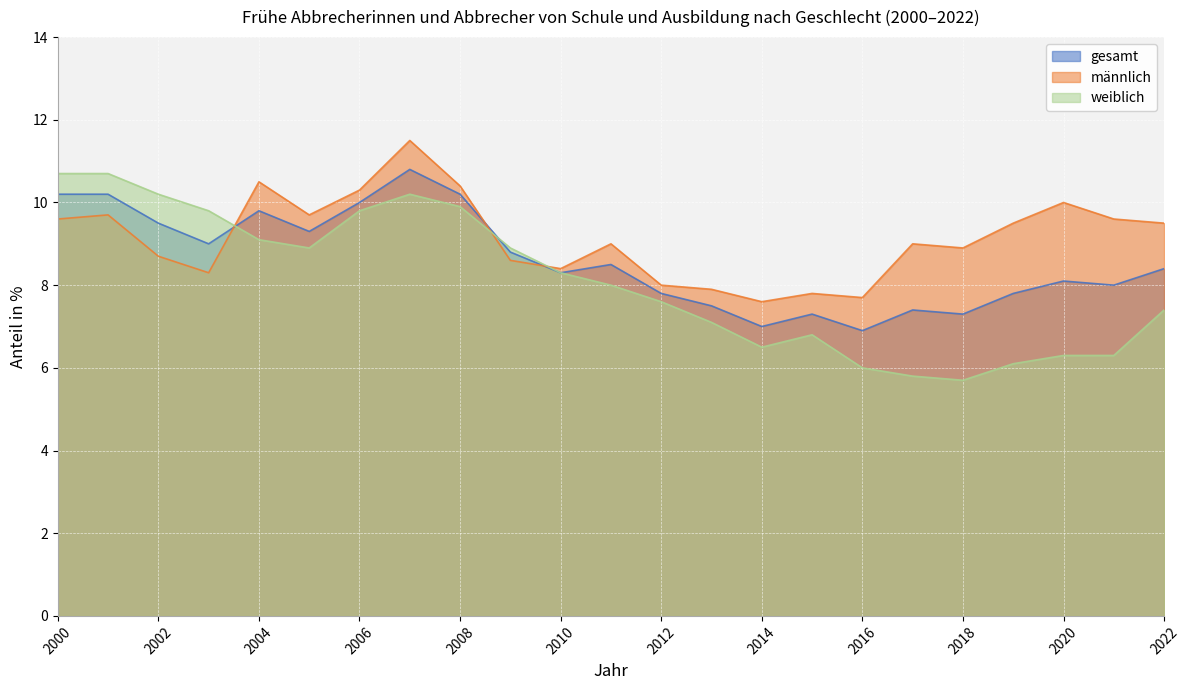

Rank the series by their maximum value, from lowest to highest.

weiblich, gesamt, männlich